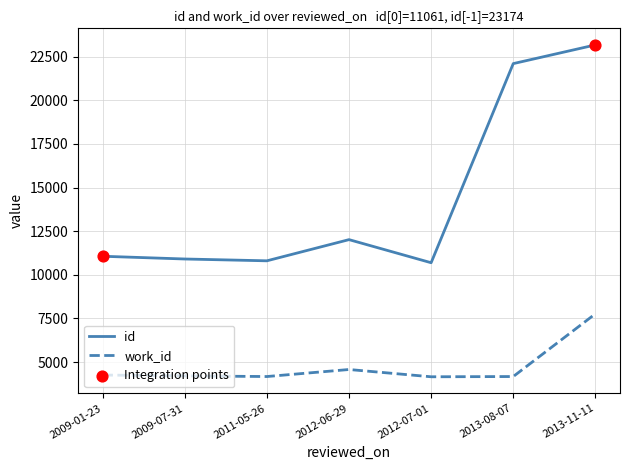

Which series changed the most between 2011-05-26 and 2013-11-11?

id